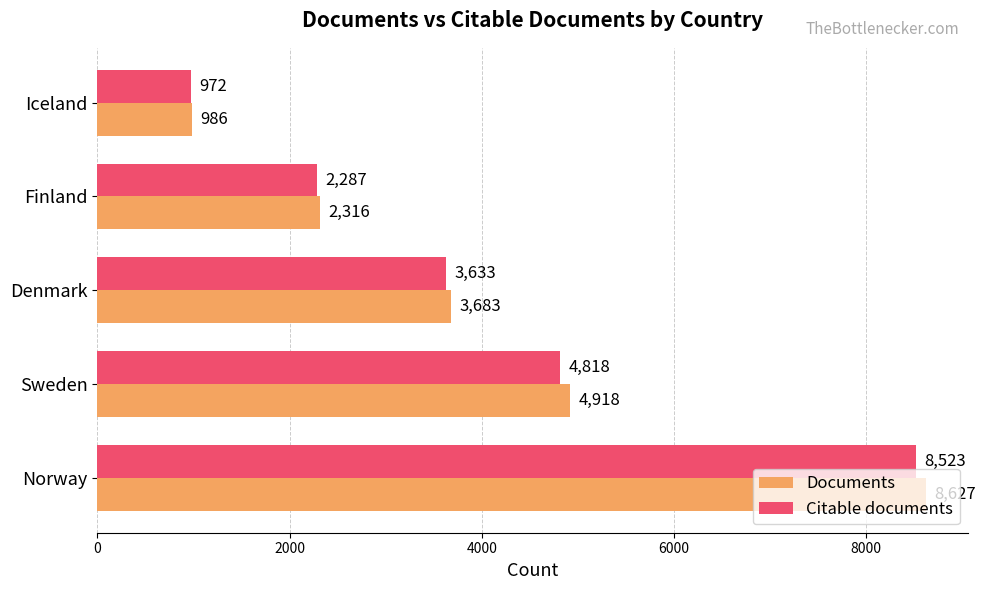

What is the total value across all series at Sweden?

9736